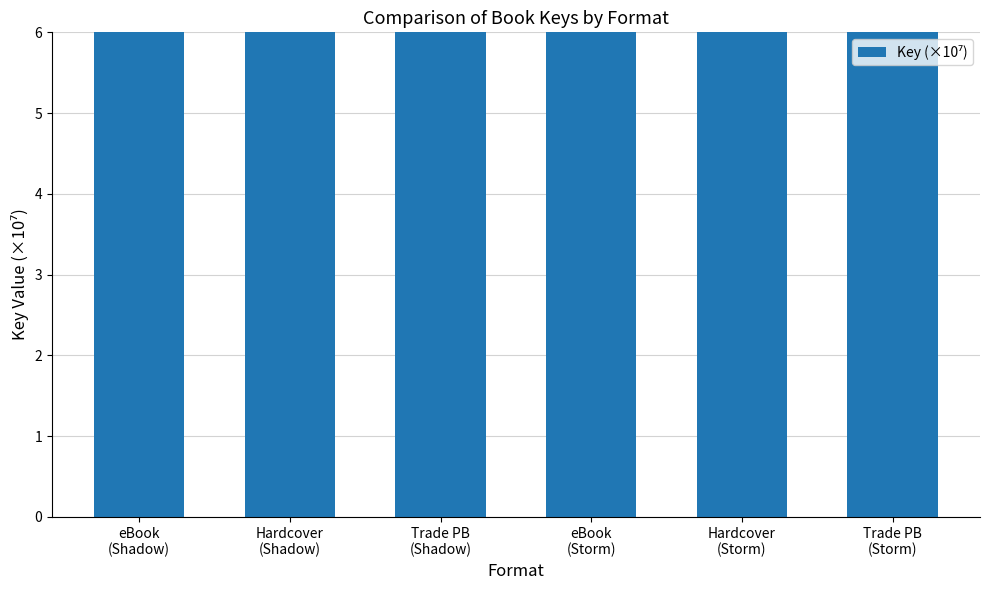

Rank the categories by value from highest to lowest.

eBook
(Shadow), Hardcover
(Shadow), Trade PB
(Shadow), eBook
(Storm), Hardcover
(Storm), Trade PB
(Storm)